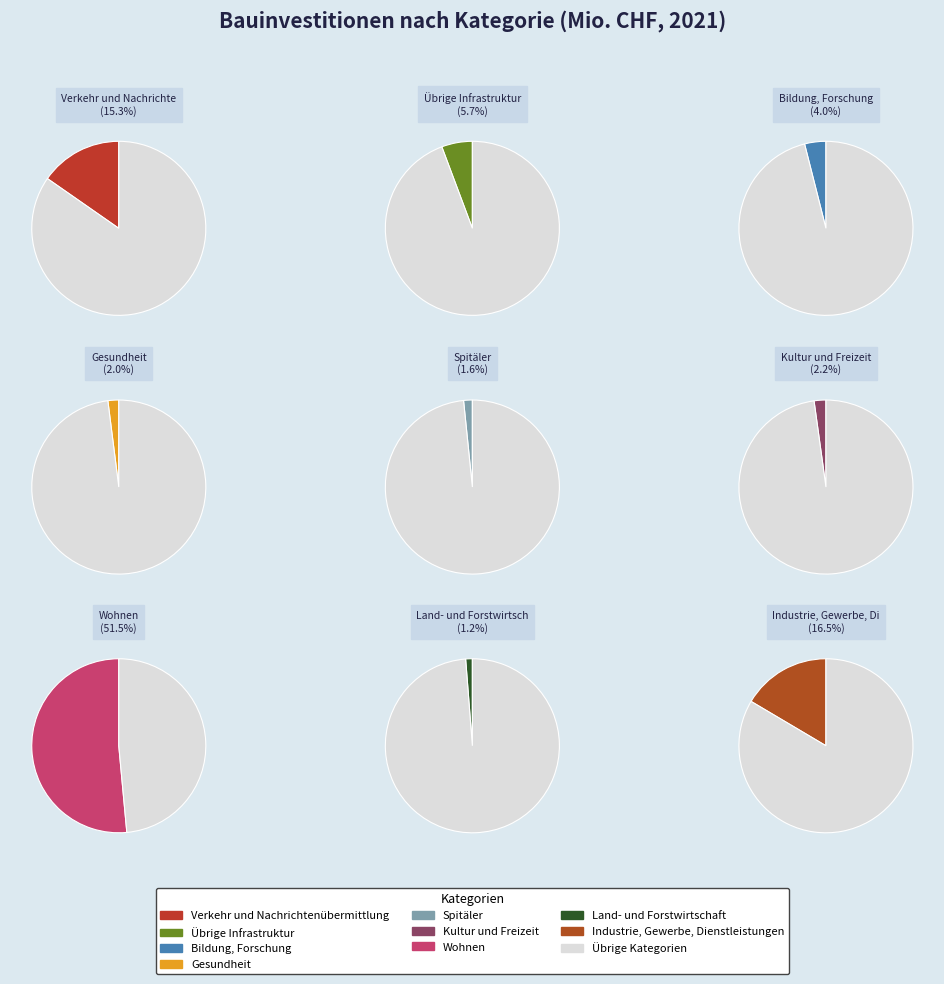

To the nearest percent, what is the combined percentage of Bildung, Forschung and Kultur und Freizeit?

6%